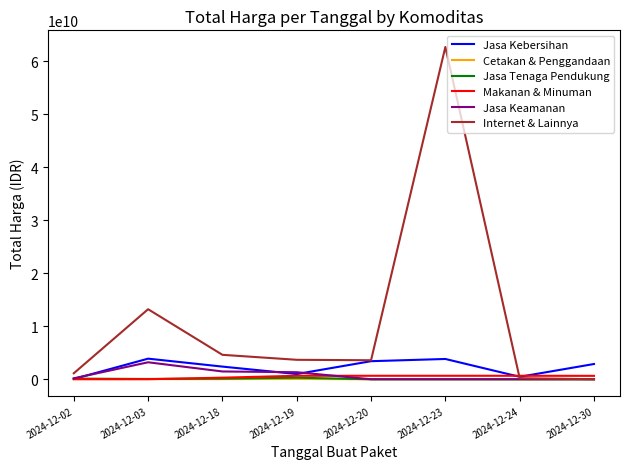

What is the greatest value displayed?

62711350800